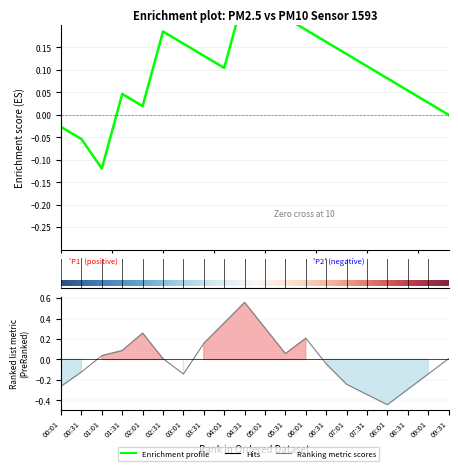

What is the label of the 2nd point from the left?

00:31